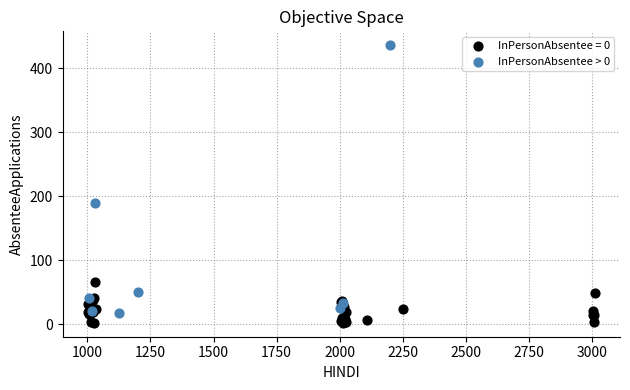

Which series reaches the maximum Y coordinate?

InPersonAbsentee > 0